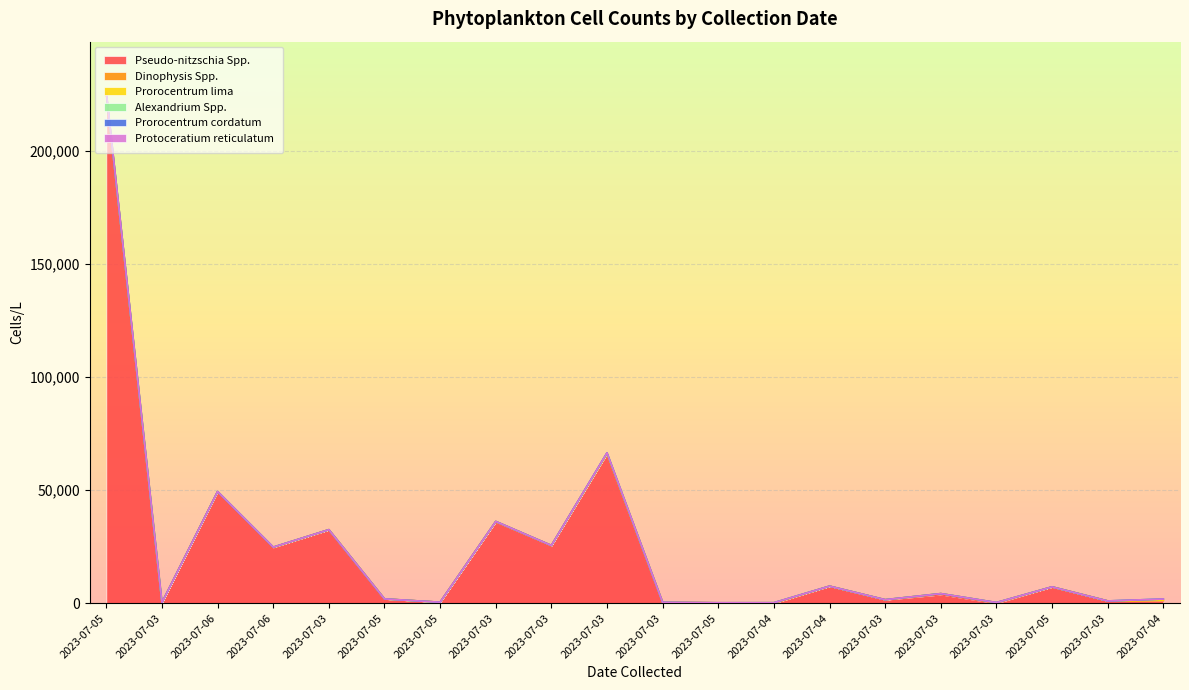

At which label is Protoceratium reticulatum closest to 0?

2023-07-05